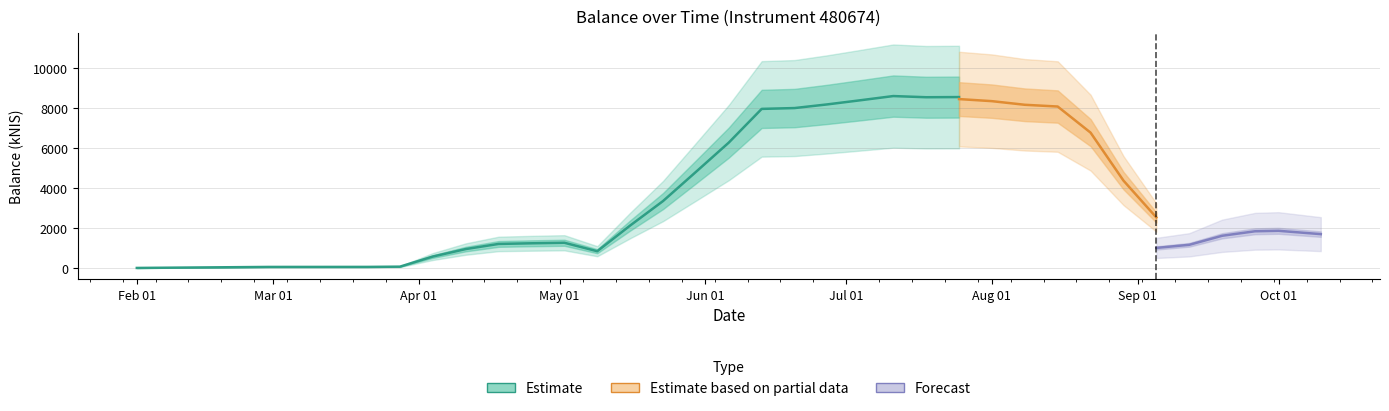

How many data points are less than 2200?

16